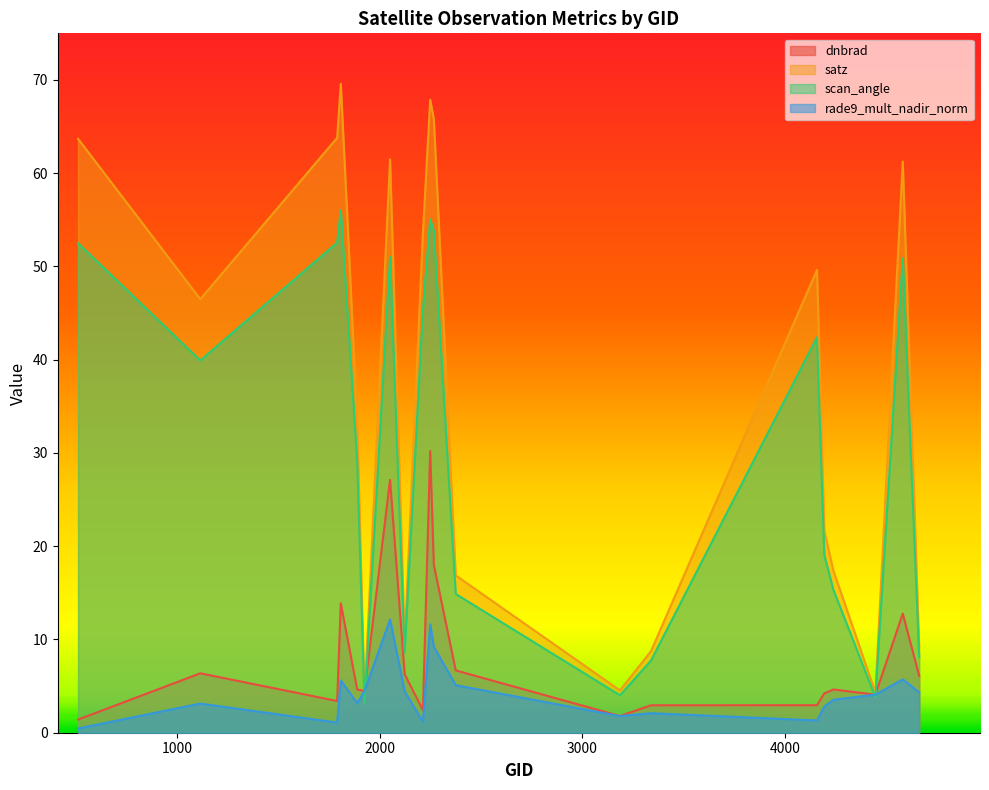

How many interior local peaks does the rade9_mult_nadir_norm series have?

6